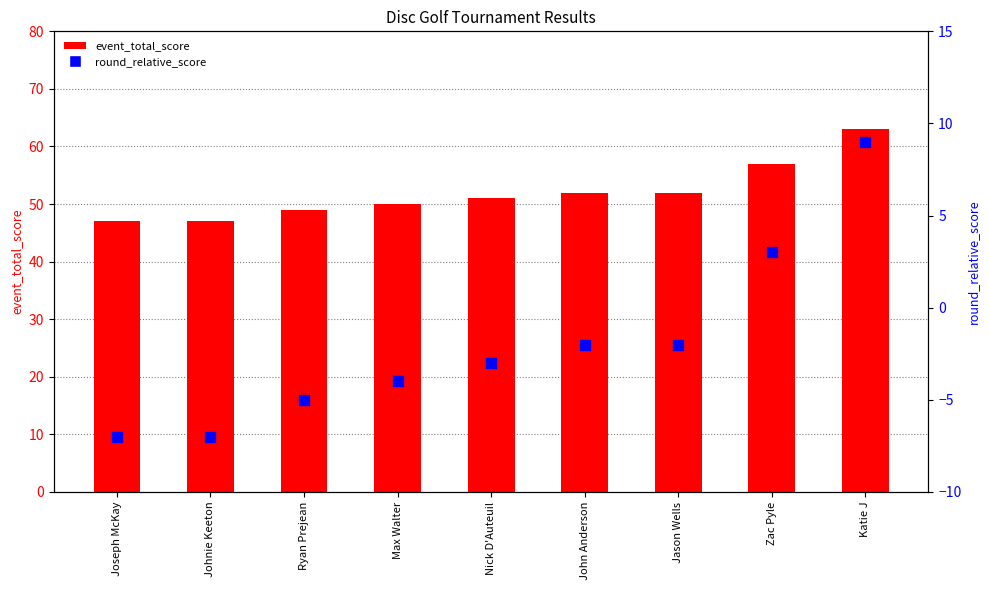

Which series reaches the maximum Y coordinate?

event_total_score